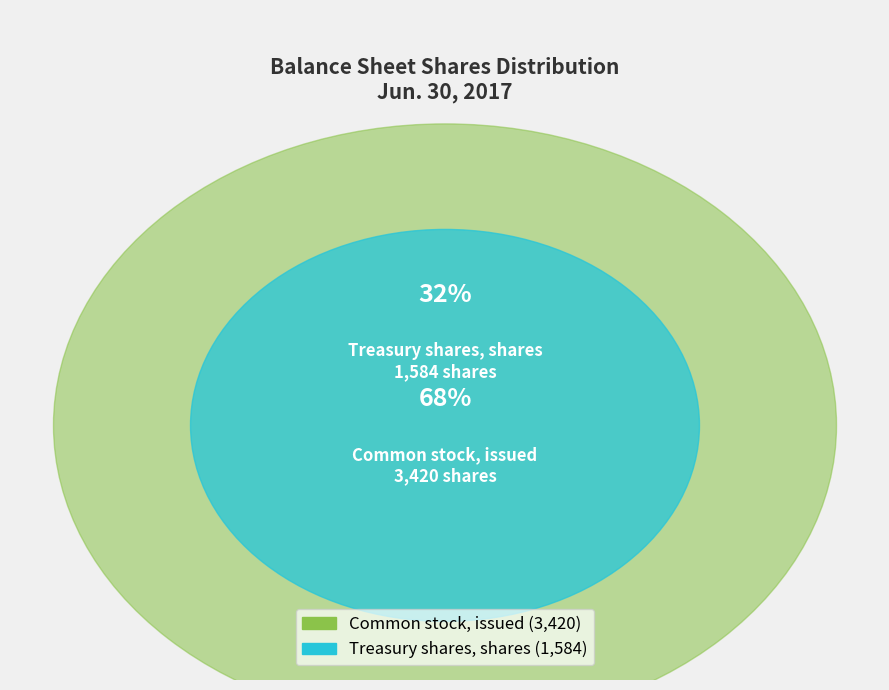

True or false: Common stock, issued accounts for 68% of the total.

True